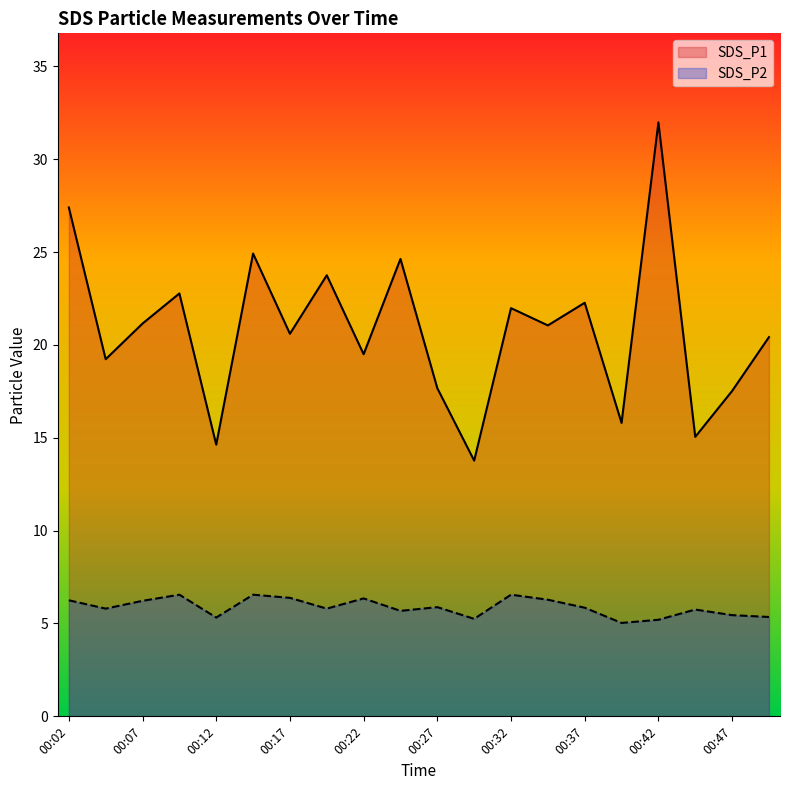

True or false: SDS_P2 and SDS_P1 cross at least once.

False